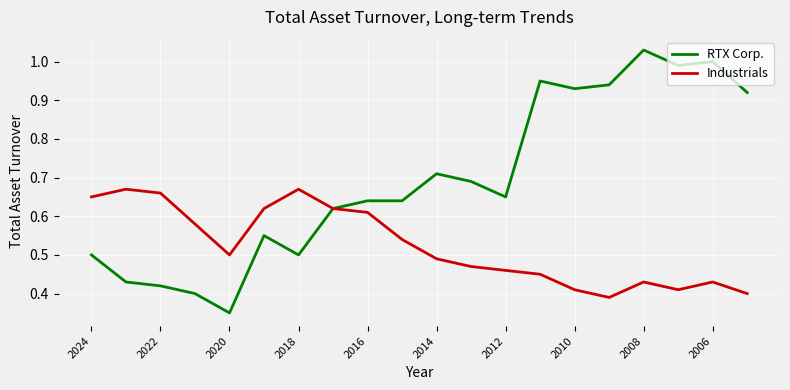

What are all the series names shown in the legend?

RTX Corp., Industrials